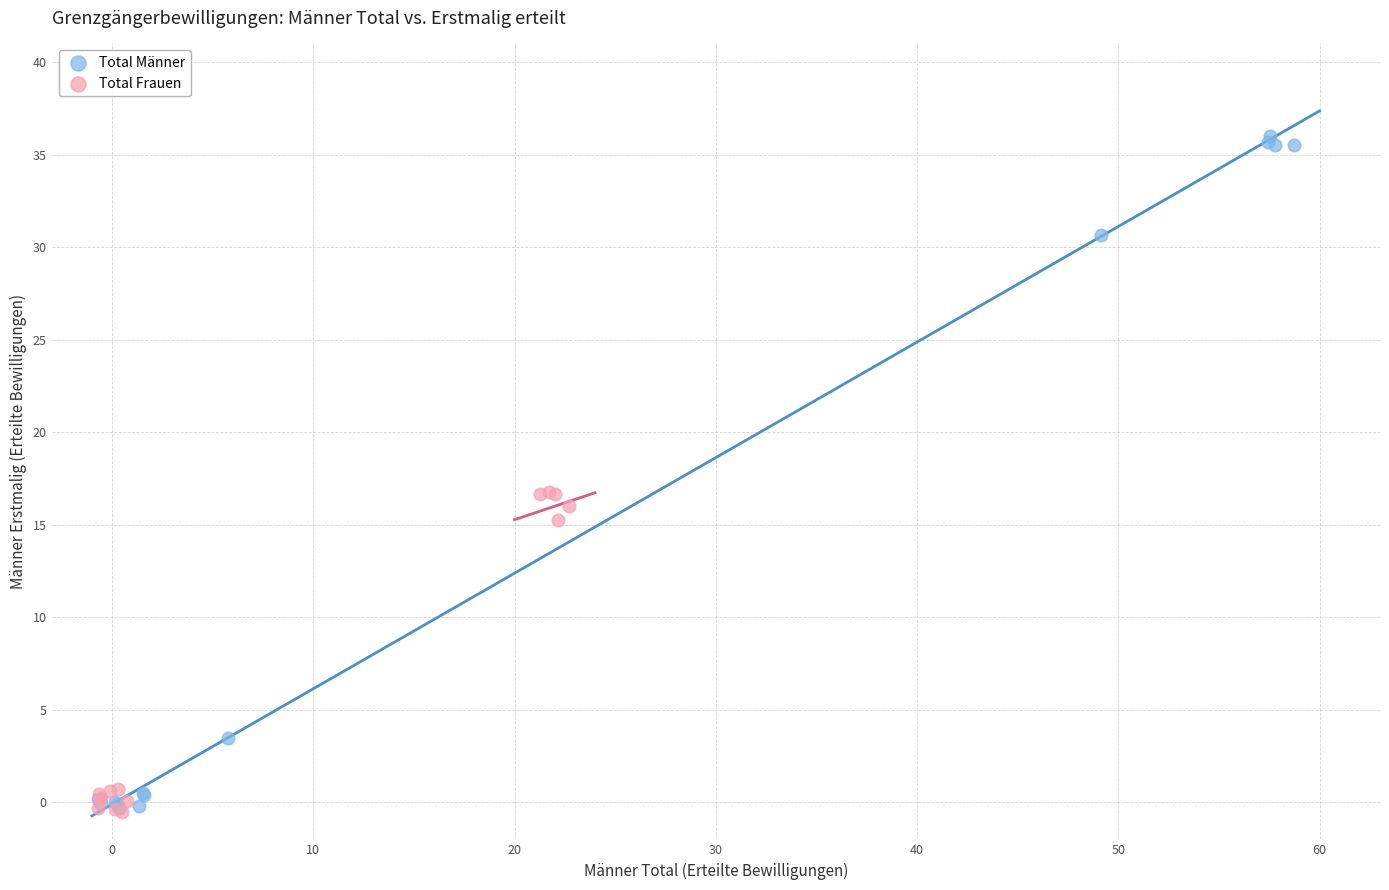

Which series has the widest spread of Y values?

Total Männer